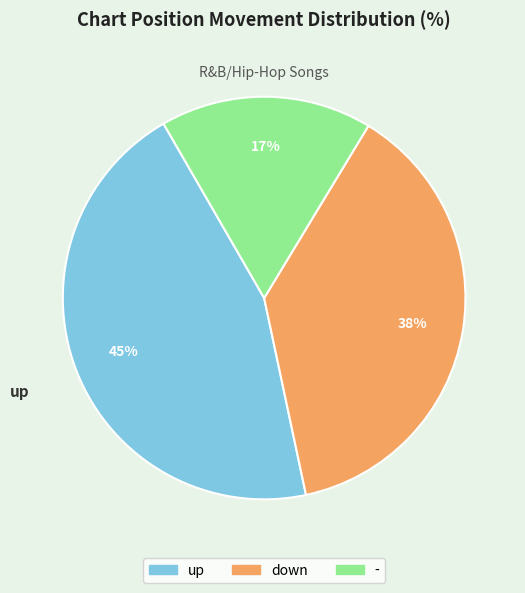

How many segments does this pie chart have?

3